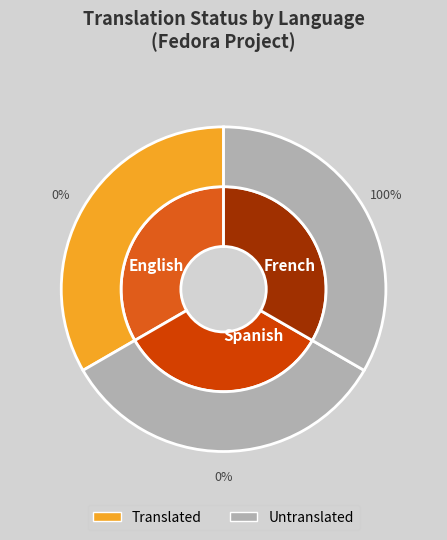

Is it true that French is 13% of the pie?

False